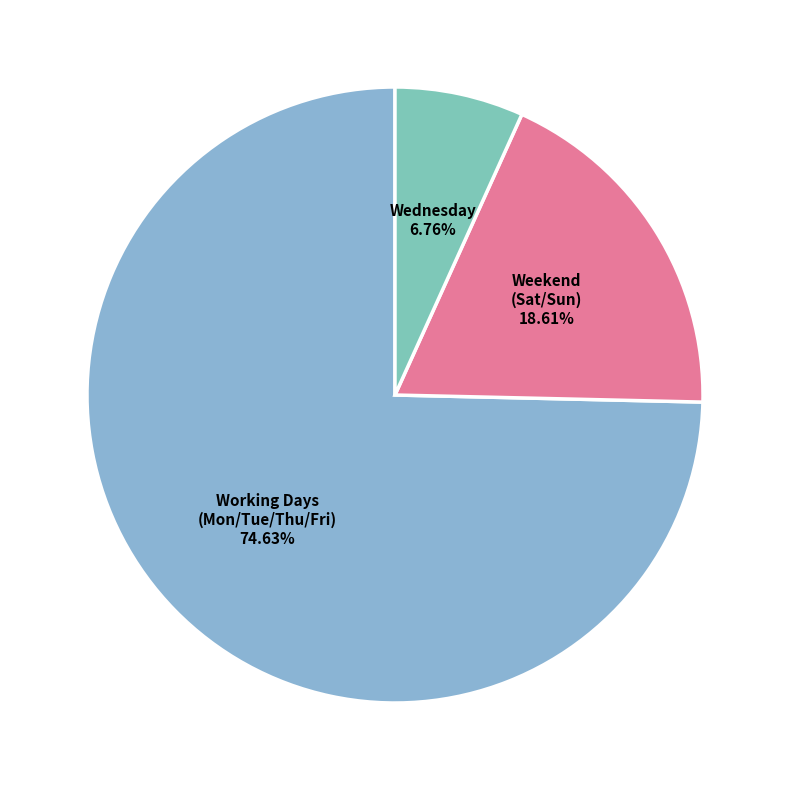

Is there any slice that represents more than half of the pie?

Yes